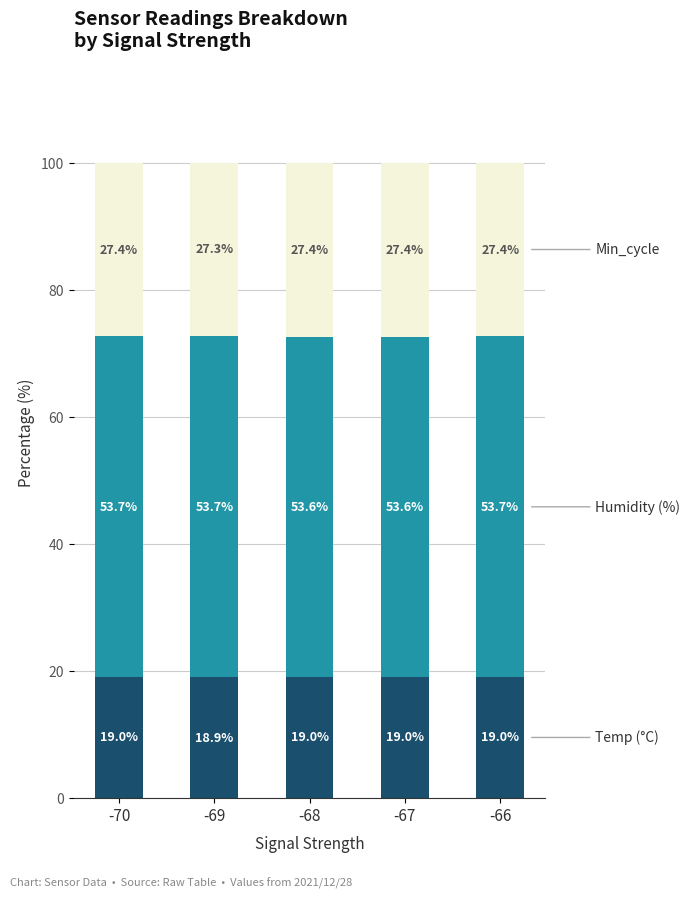

Are the bars grouped side by side (vs. stacked)?

No